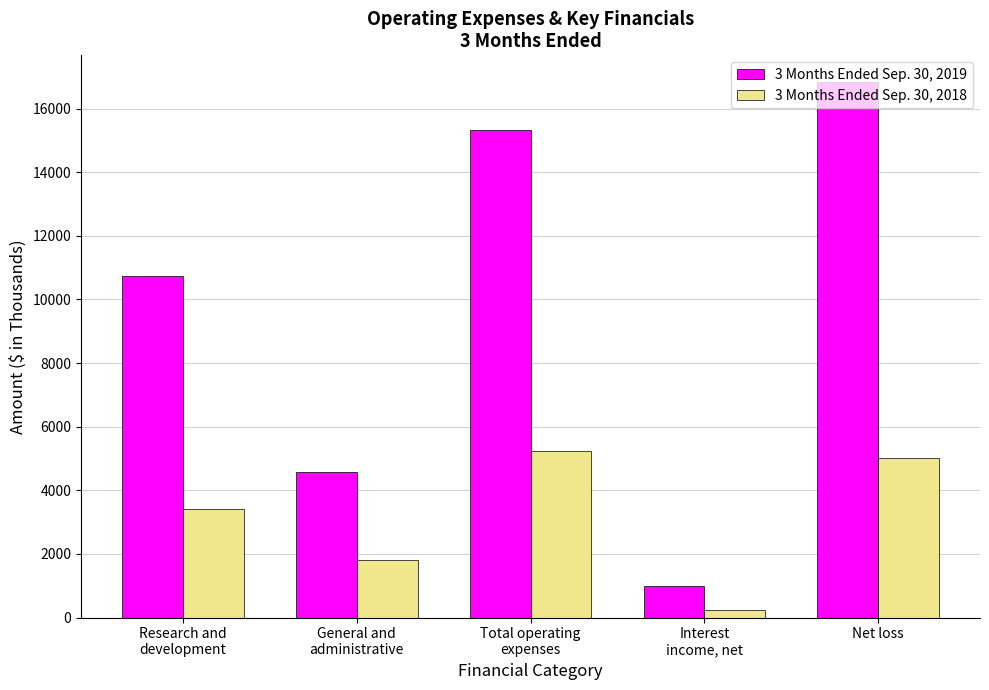

What are all the series names shown in the legend?

3 Months Ended Sep. 30, 2019, 3 Months Ended Sep. 30, 2018